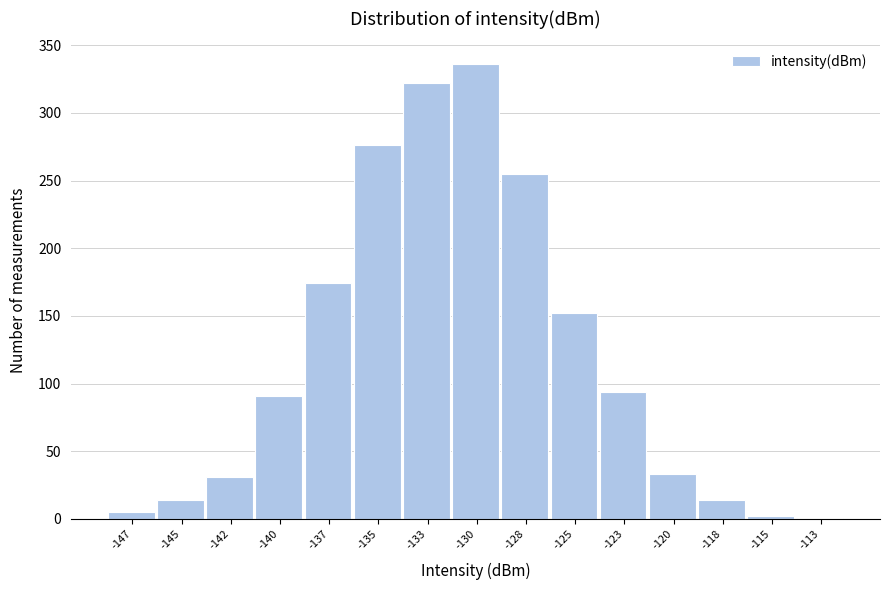

True or false: the data shows 14 at -145.

True